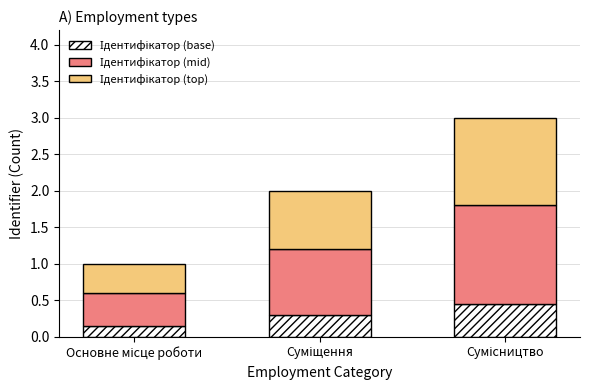

Which series changed the most between Основне місце роботи and Суміщення?

Ідентифікатор (mid)